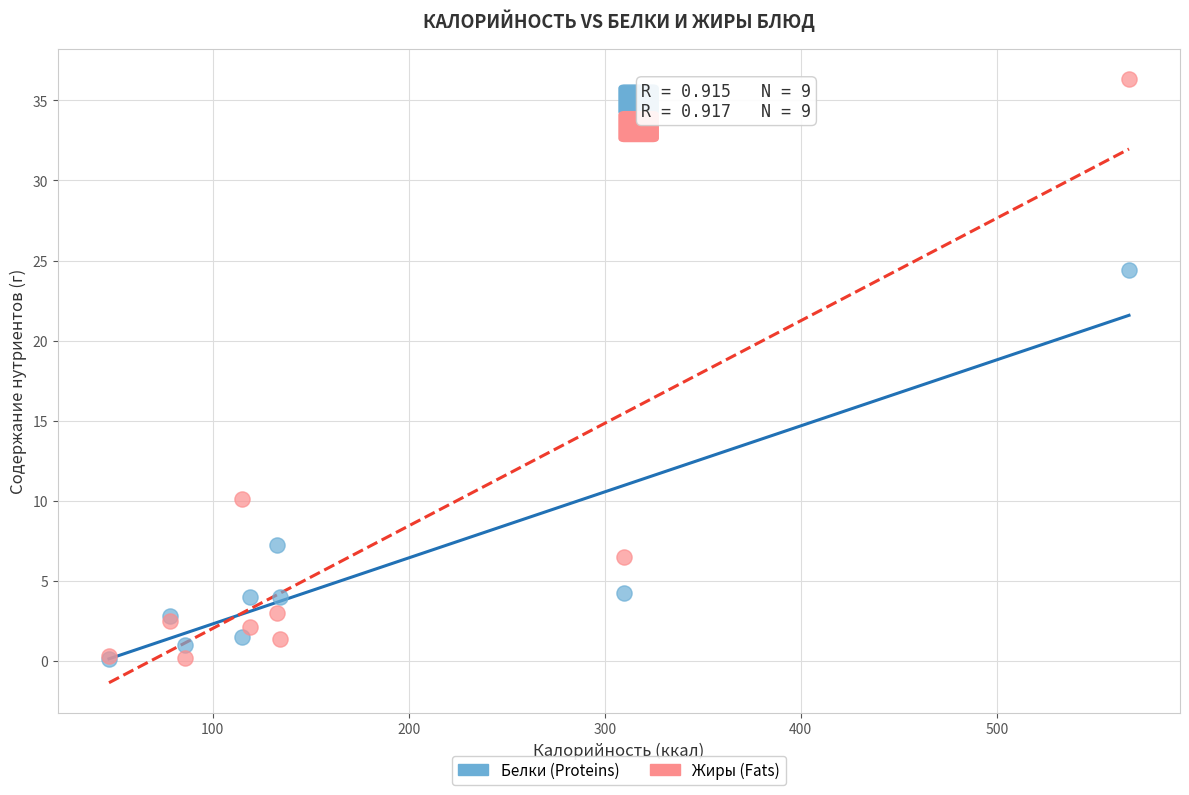

In the Жиры (Fats) series, what Y value is closest to 18?

10.1